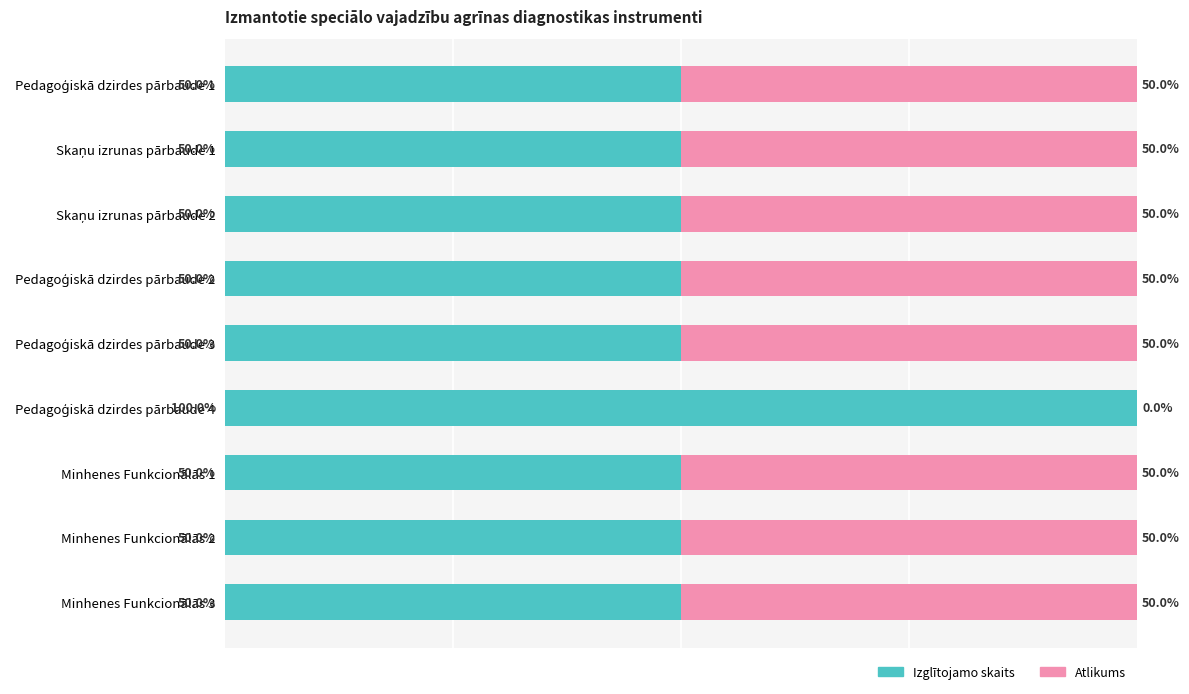

What position from the right is Pedagoģiskā dzirdes pārbaude 1?

9